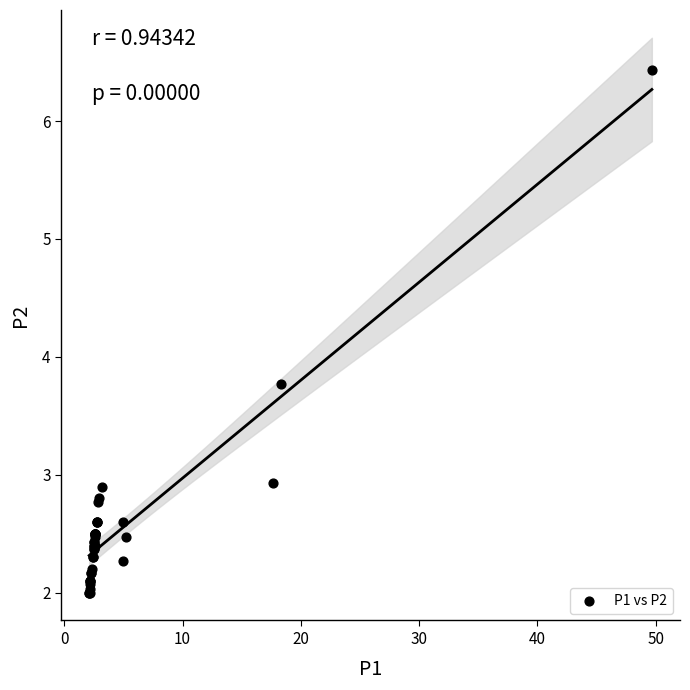

What Y value in the scatter plot is closest to 4?

3.8